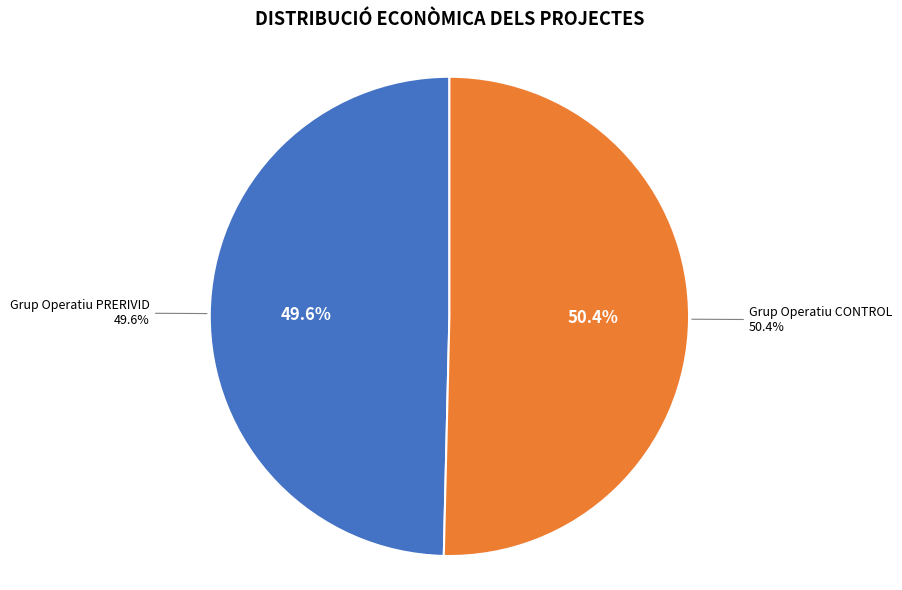

Which slice represents more than half of the pie?

Grup Operatiu CONTROL